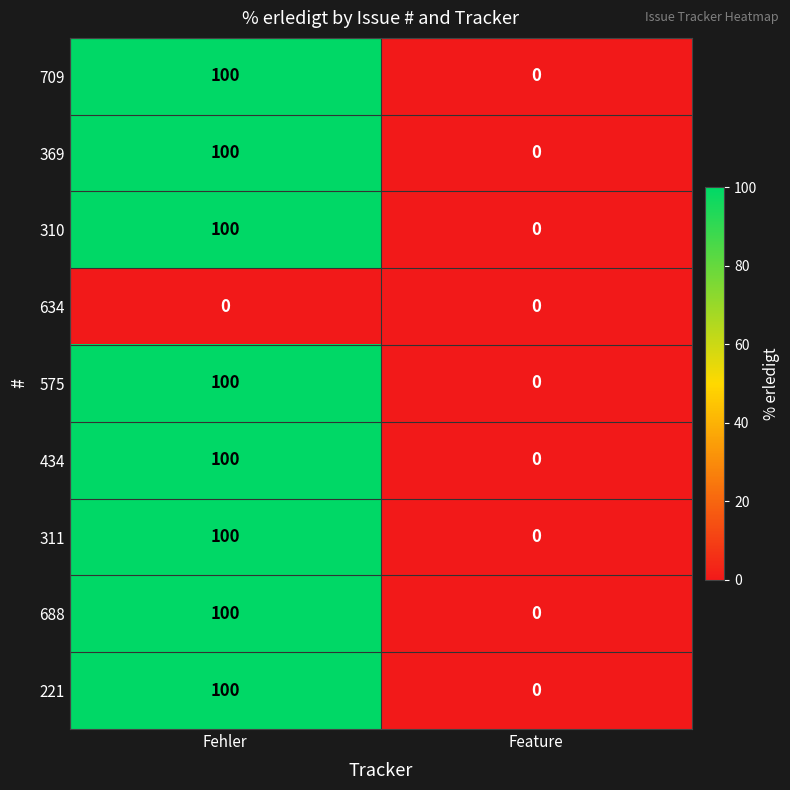

What is the greatest value displayed?

100